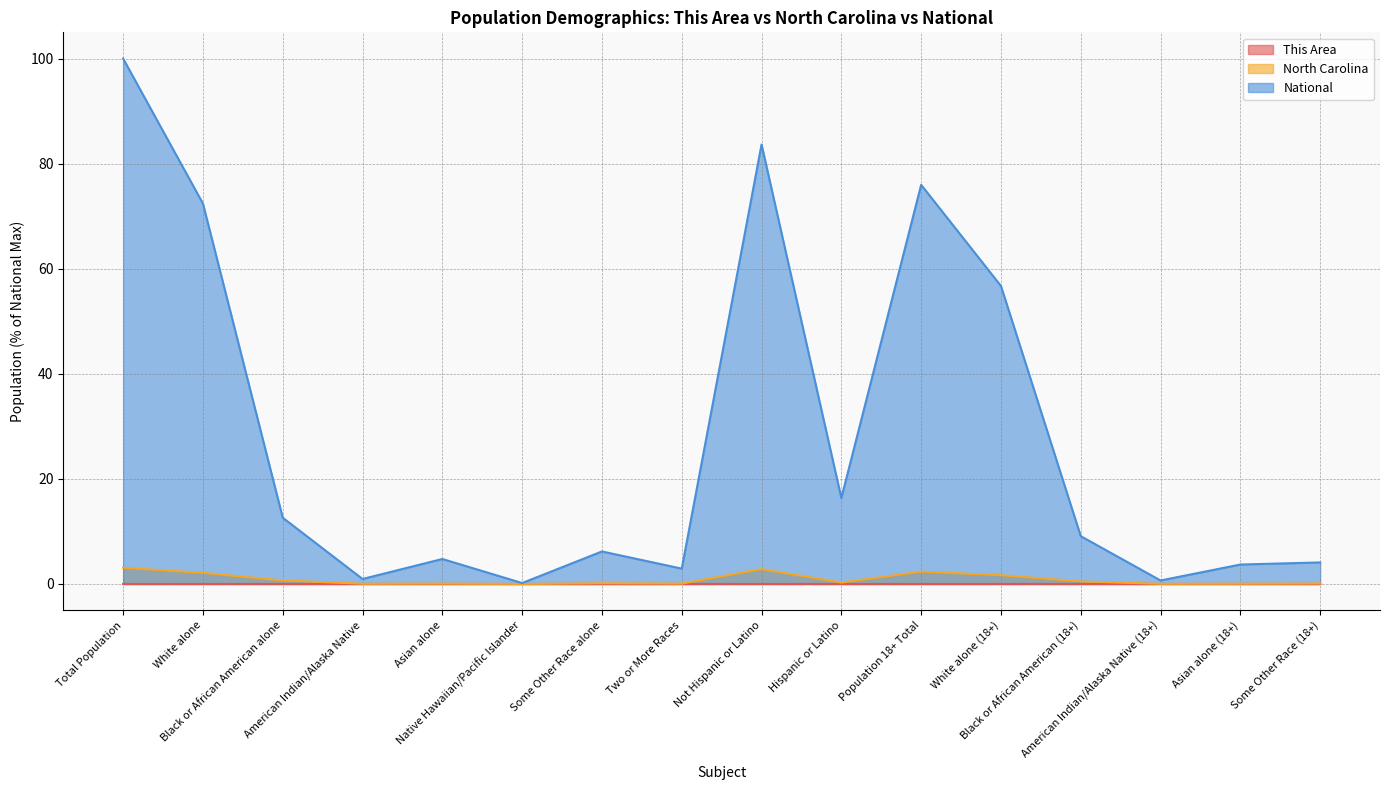

Reading left to right, list all the values displayed in this chart.

This Area: Total Population=0.0	White alone=0.0	Black or African American alone=0.0	American Indian/Alaska Native=0.0	Asian alone=0.0	Native Hawaiian/Pacific Islander=0.0	Some Other Race alone=0.0	Two or More Races=0.0	Not Hispanic or Latino=0.0	Hispanic or Latino=0.0	Population 18+ Total=0.0	White alone (18+)=0.0	Black or African American (18+)=0.0	American Indian/Alaska Native (18+)=0.0	Asian alone (18+)=0.0	Some Other Race (18+)=0.0
North Carolina: Total Population=3.1	White alone=2.1	Black or African American alone=0.7	American Indian/Alaska Native=0.0	Asian alone=0.1	Native Hawaiian/Pacific Islander=0.0	Some Other Race alone=0.1	Two or More Races=0.1	Not Hispanic or Latino=2.8	Hispanic or Latino=0.3	Population 18+ Total=2.3	White alone (18+)=1.7	Black or African American (18+)=0.5	American Indian/Alaska Native (18+)=0.0	Asian alone (18+)=0.0	Some Other Race (18+)=0.1
National: Total Population=100.0	White alone=72.4	Black or African American alone=12.6	American Indian/Alaska Native=0.9	Asian alone=4.8	Native Hawaiian/Pacific Islander=0.2	Some Other Race alone=6.2	Two or More Races=2.9	Not Hispanic or Latino=83.7	Hispanic or Latino=16.3	Population 18+ Total=76.0	White alone (18+)=56.7	Black or African American (18+)=9.1	American Indian/Alaska Native (18+)=0.7	Asian alone (18+)=3.7	Some Other Race (18+)=4.1